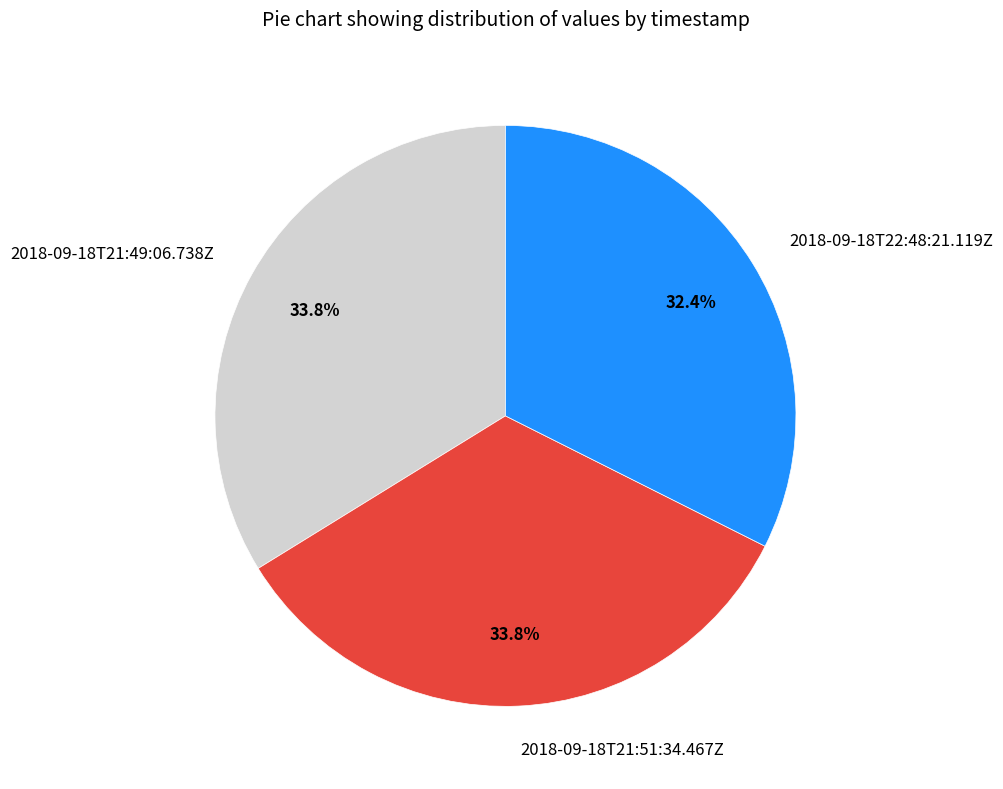

Does 2018-09-18T21:49:06.738Z represent more than half of the total?

No